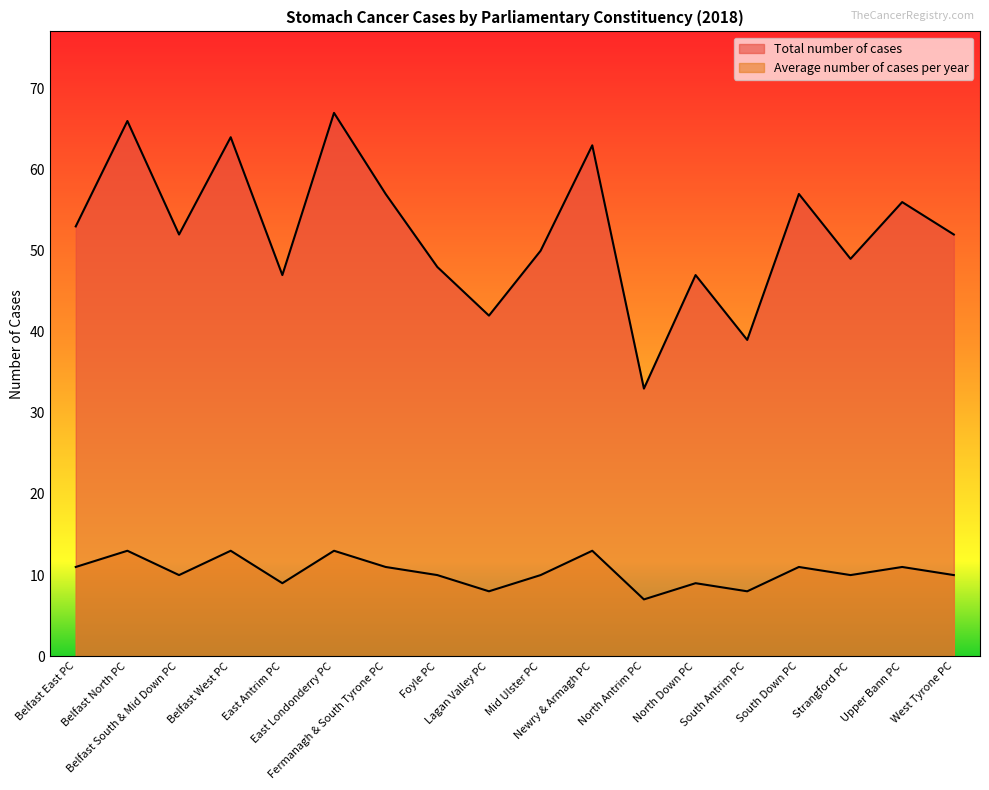

At which label is Average number of cases per year closest to 10?

Belfast South & Mid Down PC